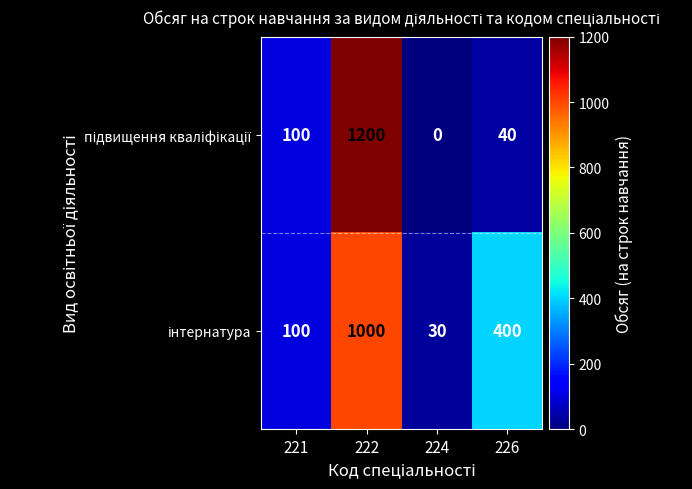

What is the greatest value displayed?

1200